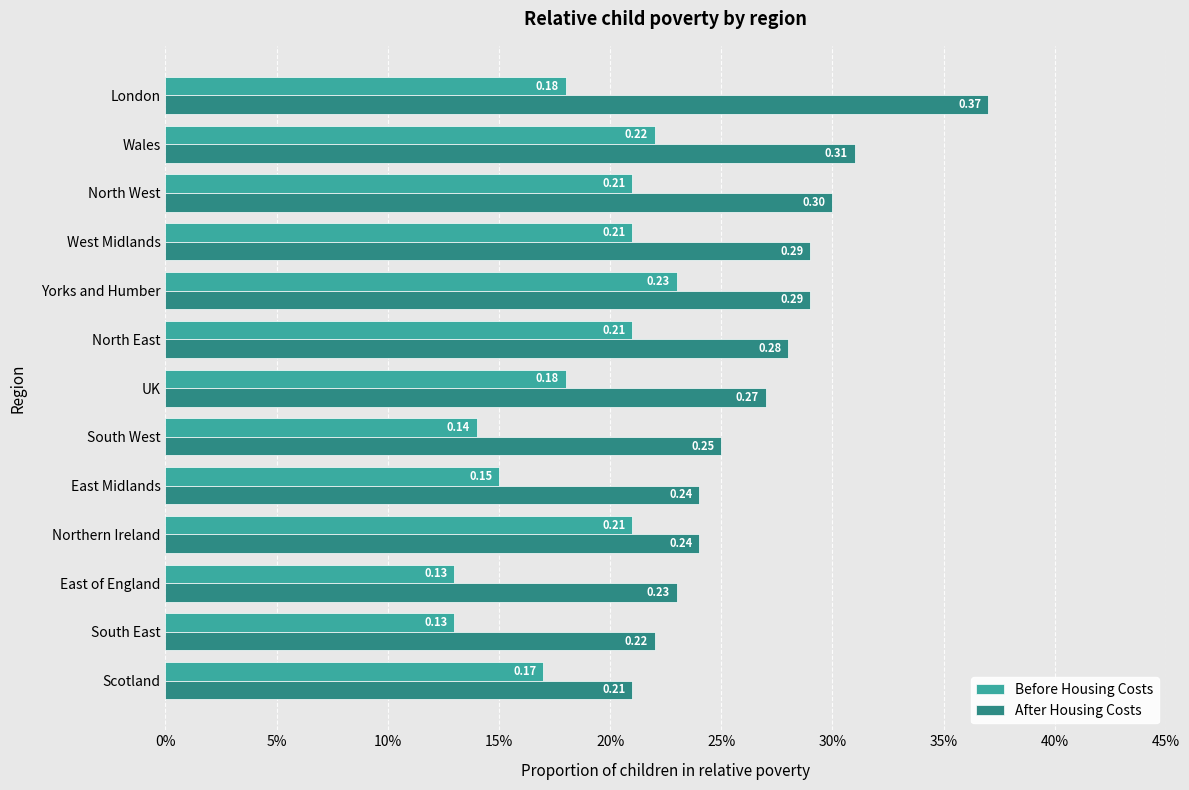

What are all the series names shown in the legend?

Before Housing Costs, After Housing Costs